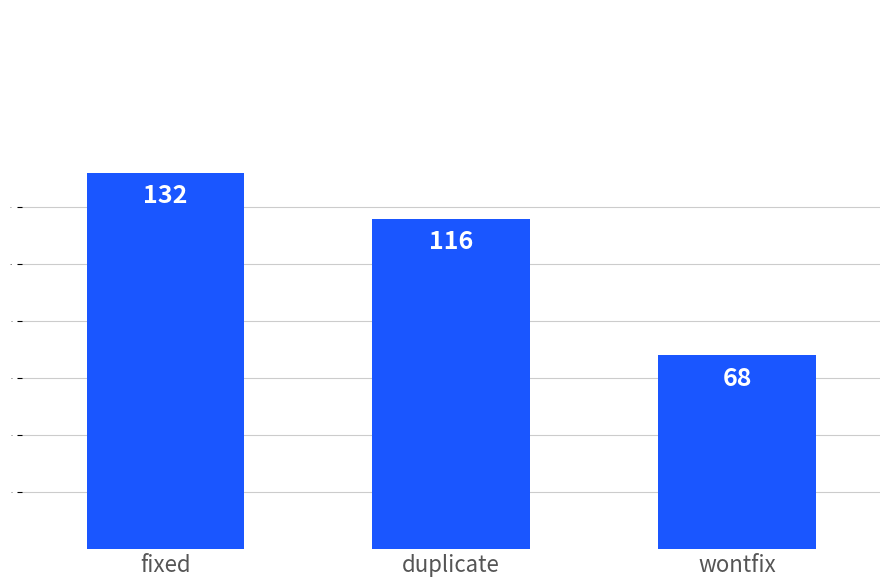

Which category has the lowest value across all series?

wontfix